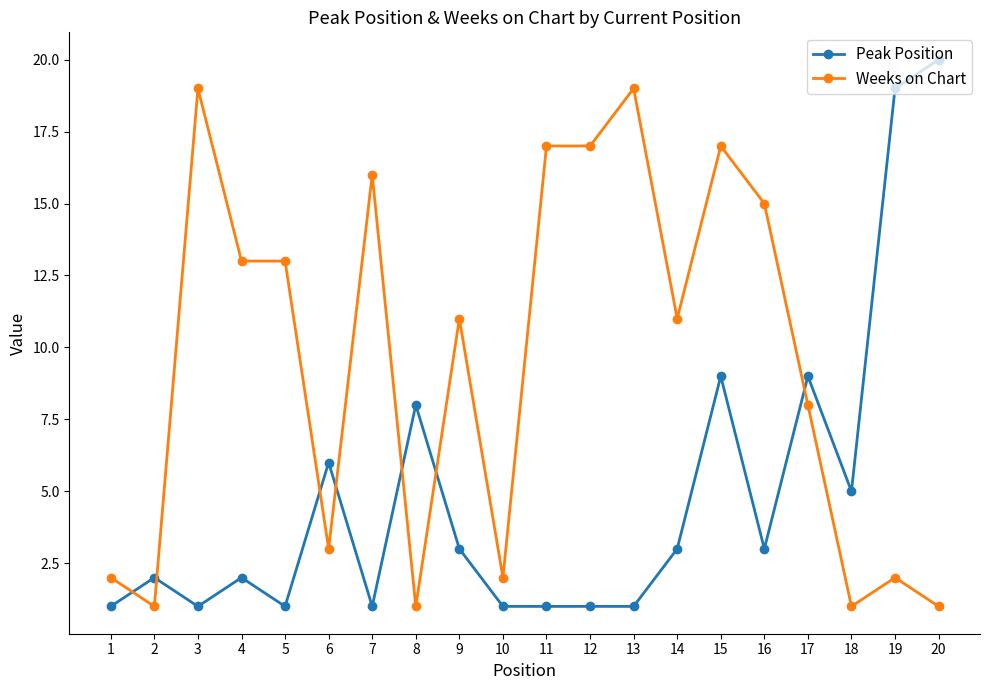

Which series ends up on top after the final intersection of Peak Position and Weeks on Chart?

Peak Position